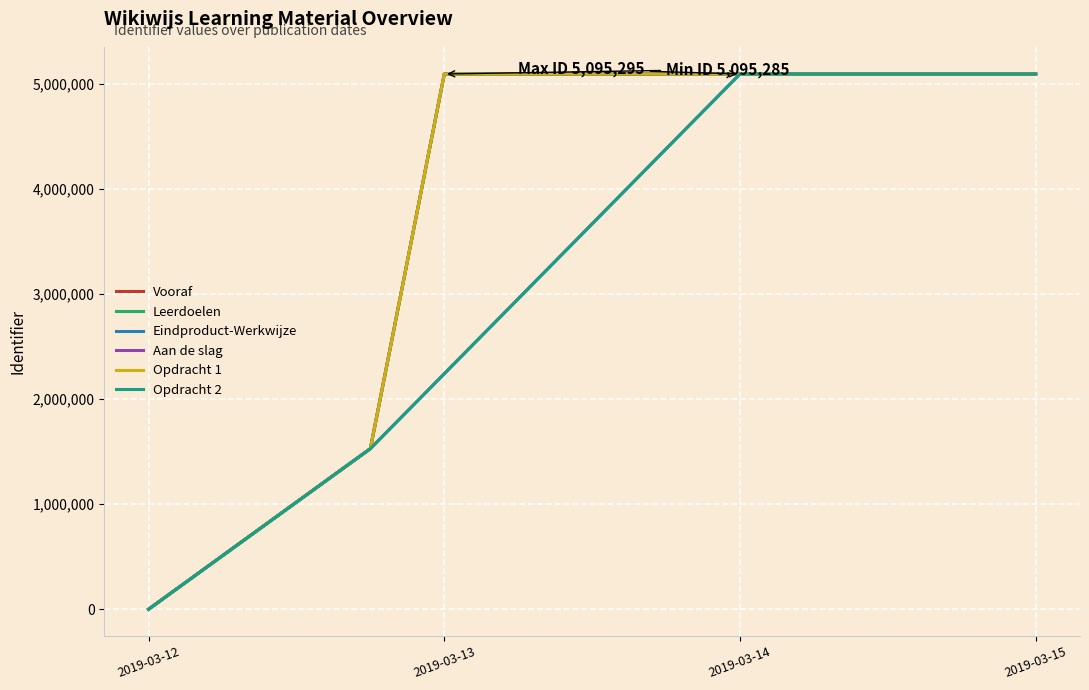

True or false: Vooraf has a value of 2558728.1 at 2019-03-13.

False